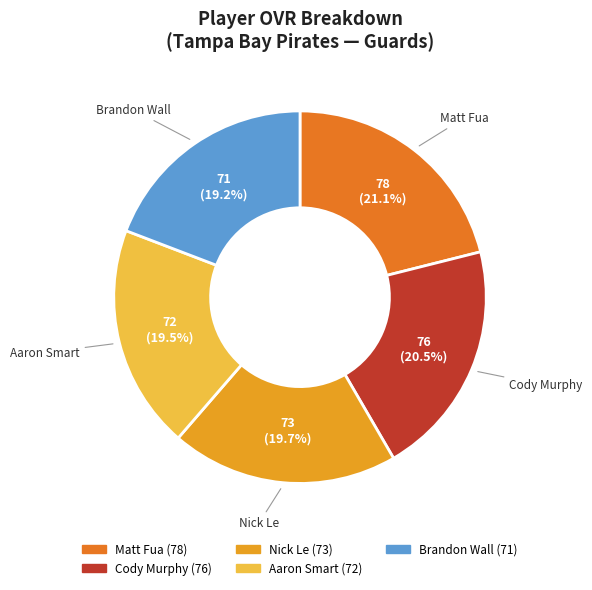

Does Aaron Smart represent more than half of the total?

No